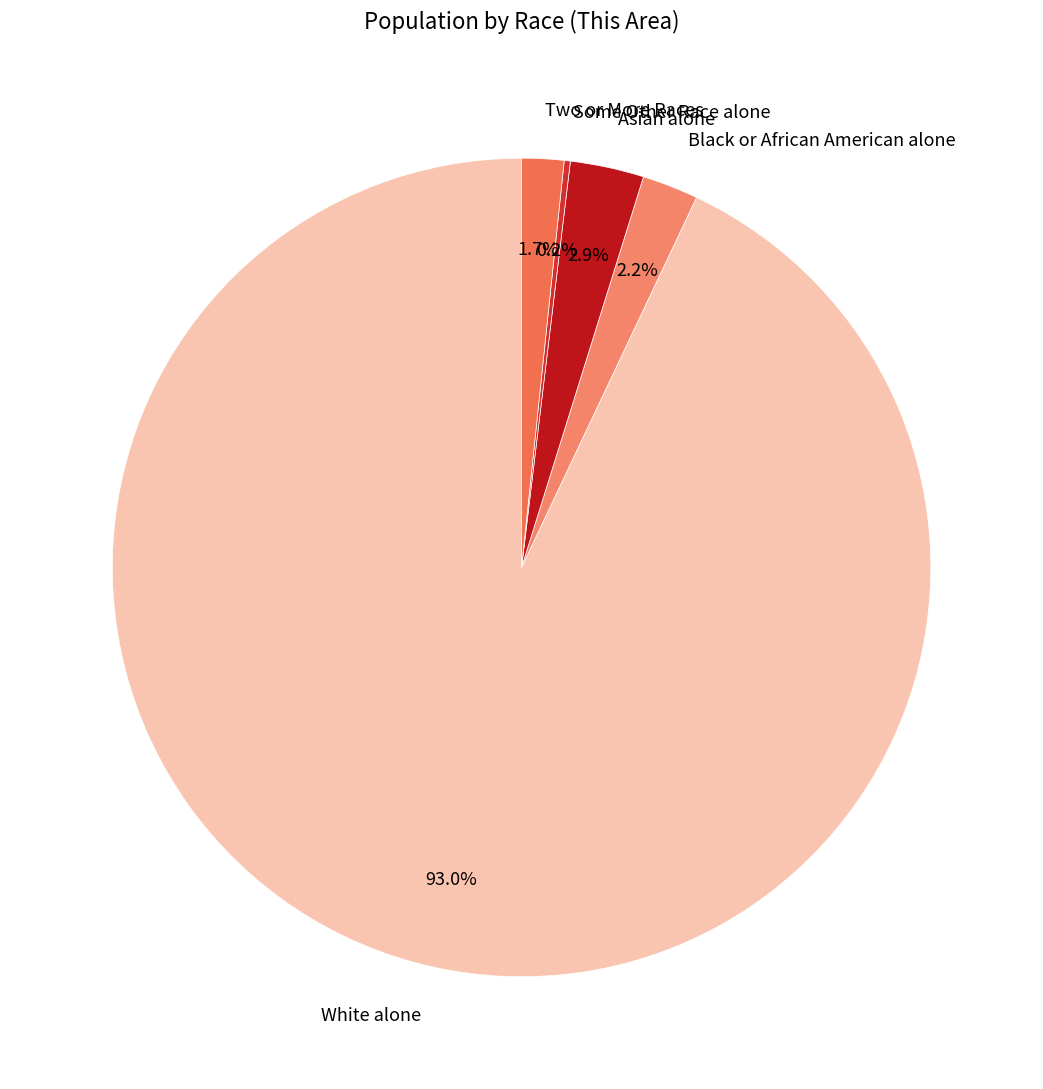

What is the ratio of the value at Black or African American alone to the value at Asian alone?

0.8